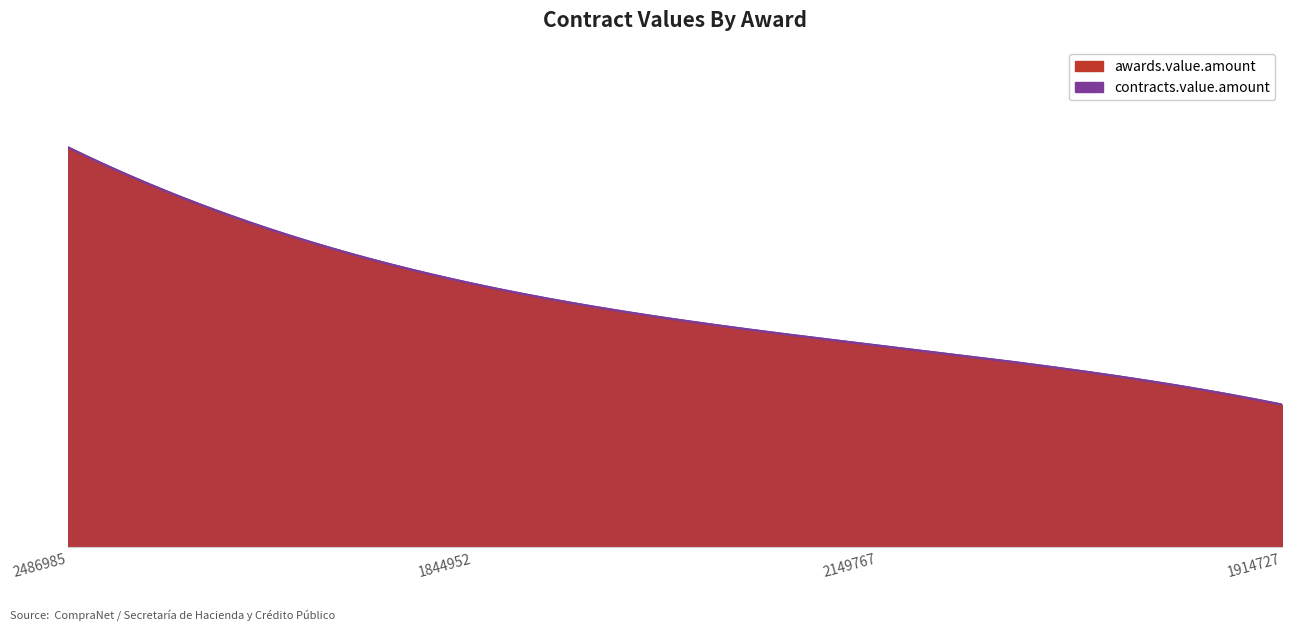

Is it true that awards.value.amount equals 689655.2 at 1844952?

True